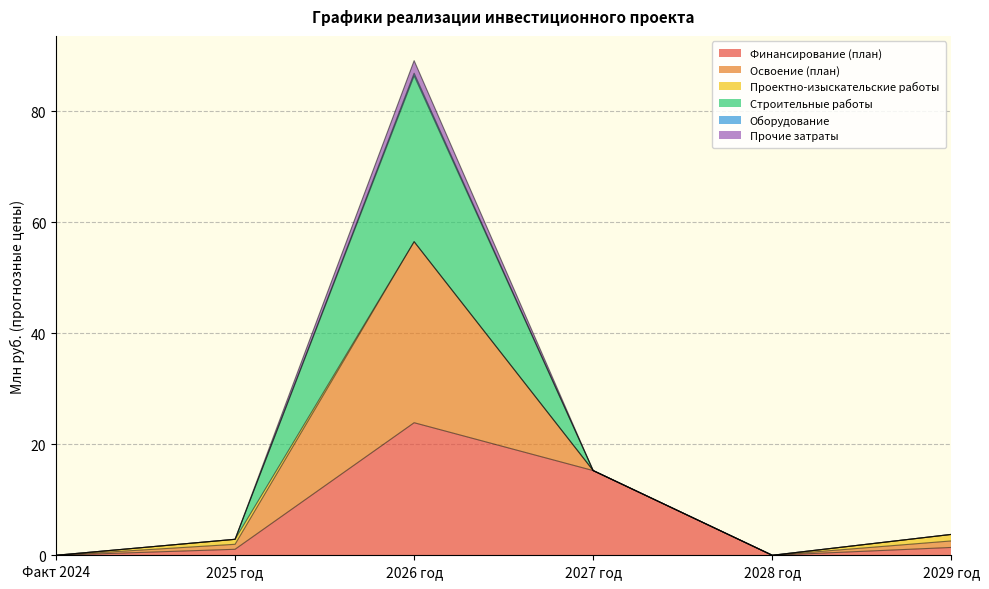

What is the maximum value for Финансирование (план)?

23.9